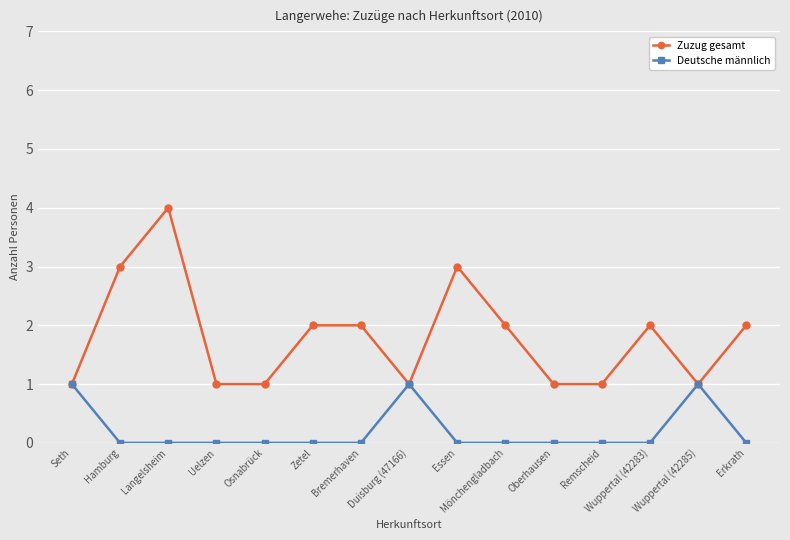

Reading left to right, what are all the values shown in this chart?

Zuzug gesamt: Seth=1	Hamburg=3	Langelsheim=4	Uelzen=1	Osnabrück=1	Zetel=2	Bremerhaven=2	Duisburg (47166)=1	Essen=3	Mönchengladbach=2	Oberhausen=1	Remscheid=1	Wuppertal (42283)=2	Wuppertal (42285)=1	Erkrath=2
Deutsche männlich: Seth=1	Hamburg=0	Langelsheim=0	Uelzen=0	Osnabrück=0	Zetel=0	Bremerhaven=0	Duisburg (47166)=1	Essen=0	Mönchengladbach=0	Oberhausen=0	Remscheid=0	Wuppertal (42283)=0	Wuppertal (42285)=1	Erkrath=0